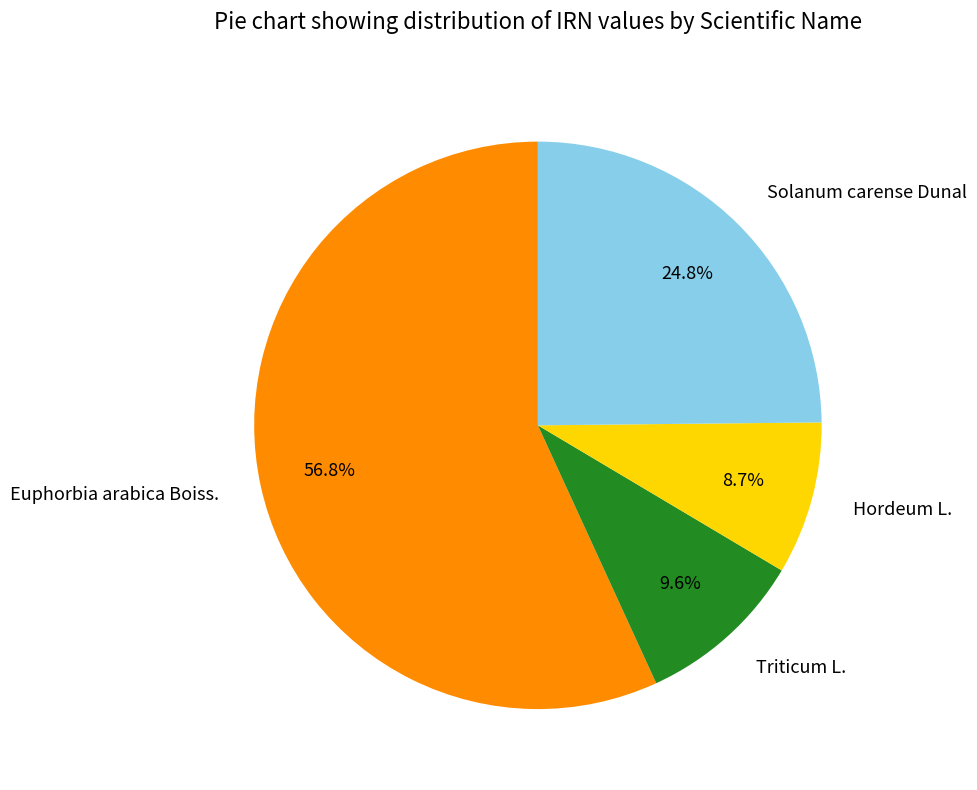

Between Triticum L. and Euphorbia arabica Boiss., which is larger?

Euphorbia arabica Boiss.